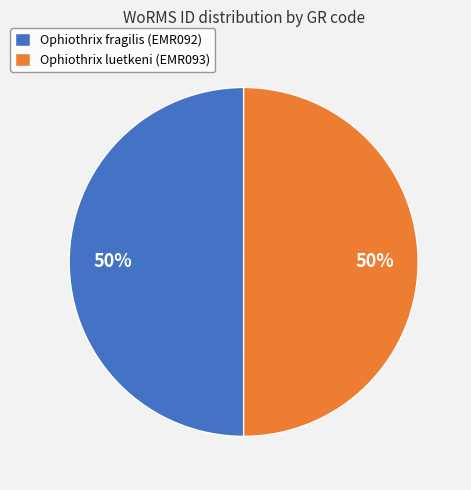

Approximately how many times larger is the value at Ophiothrix luetkeni (EMR093) compared to Ophiothrix fragilis (EMR092)?

1.0